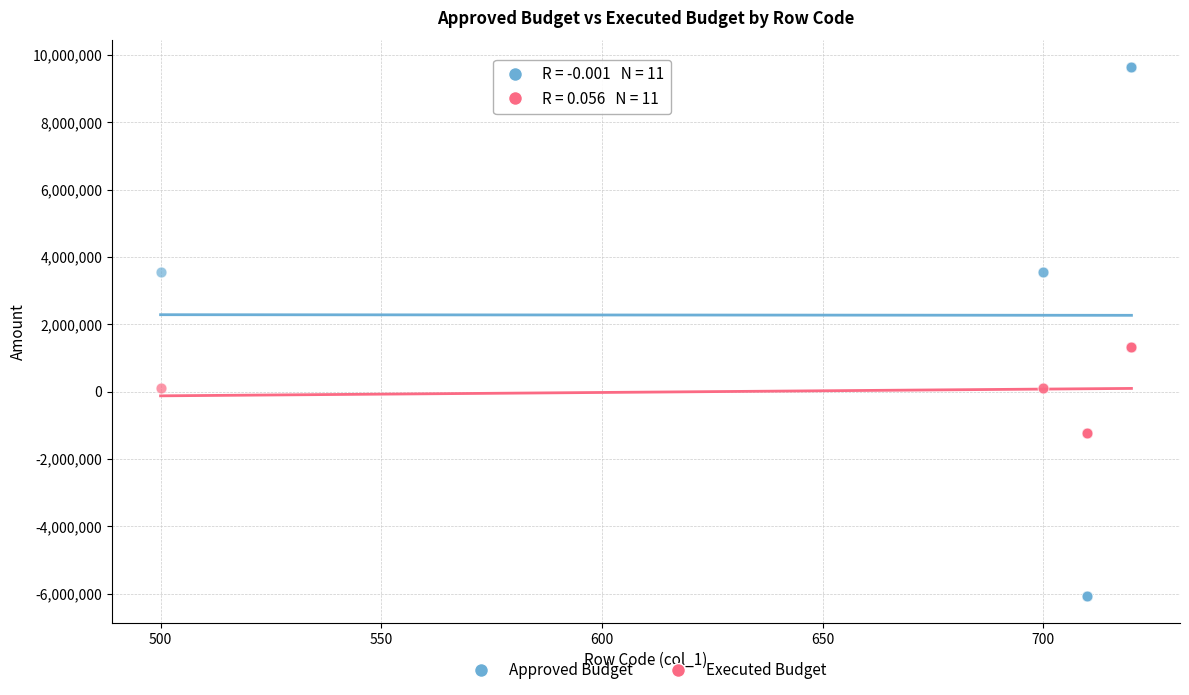

What is the X range (max minus min) for the scatter plot?

220.0